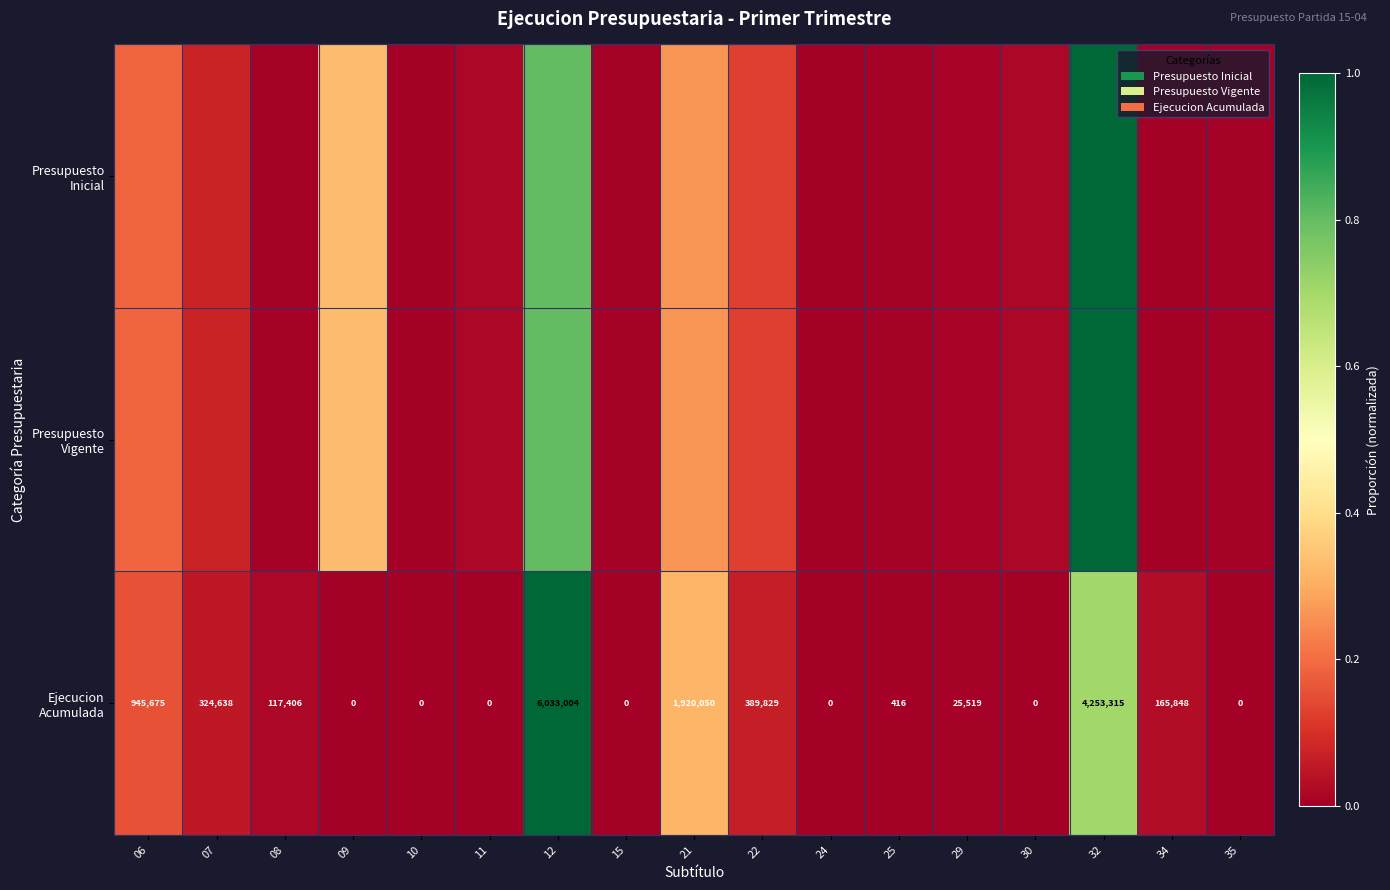

List the series in order of their peak value, highest first.

Presupuesto Inicial, Presupuesto Vigente, Ejecucion Acumulada